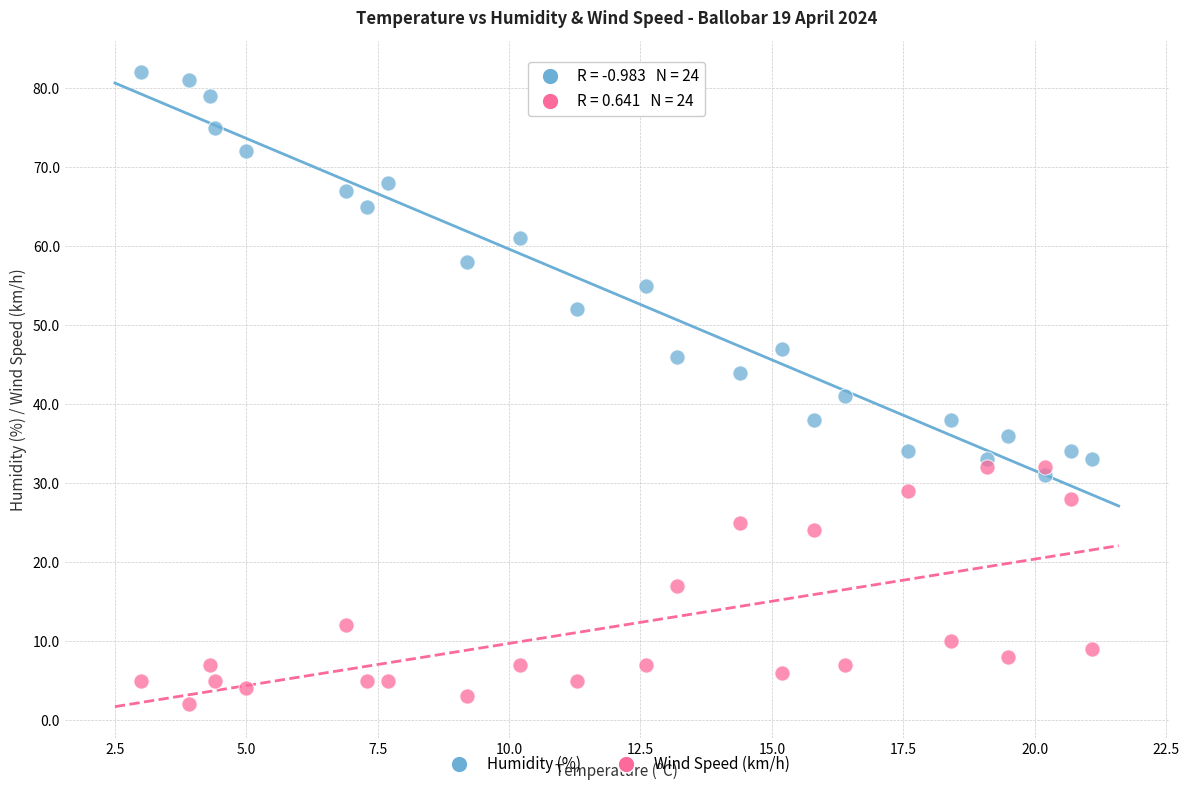

Which series contains the lowest Y value?

Wind Speed (km/h)